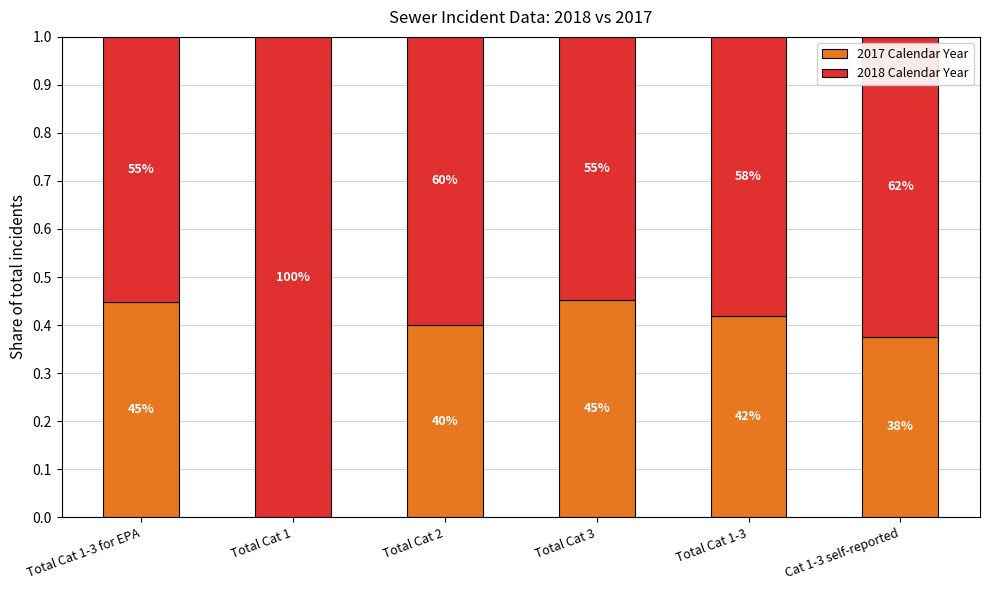

Are the bars grouped side by side (vs. stacked)?

No